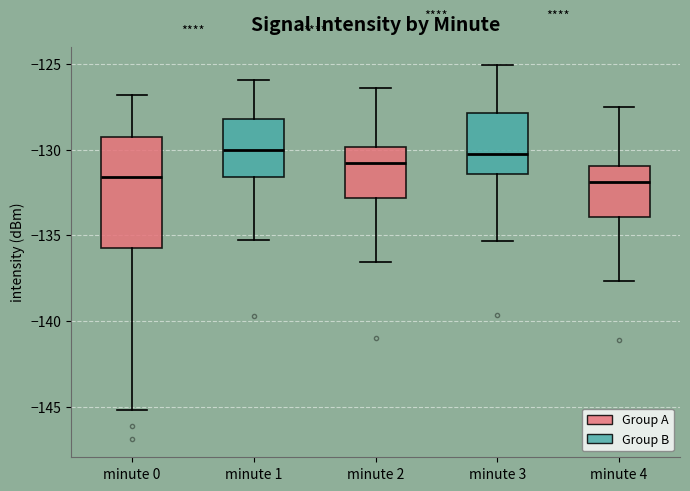

Where is the lower edge of the box for minute 4 on the y-axis? The values are not printed on the chart, so give them approximately, as read against the axis.

-134.0